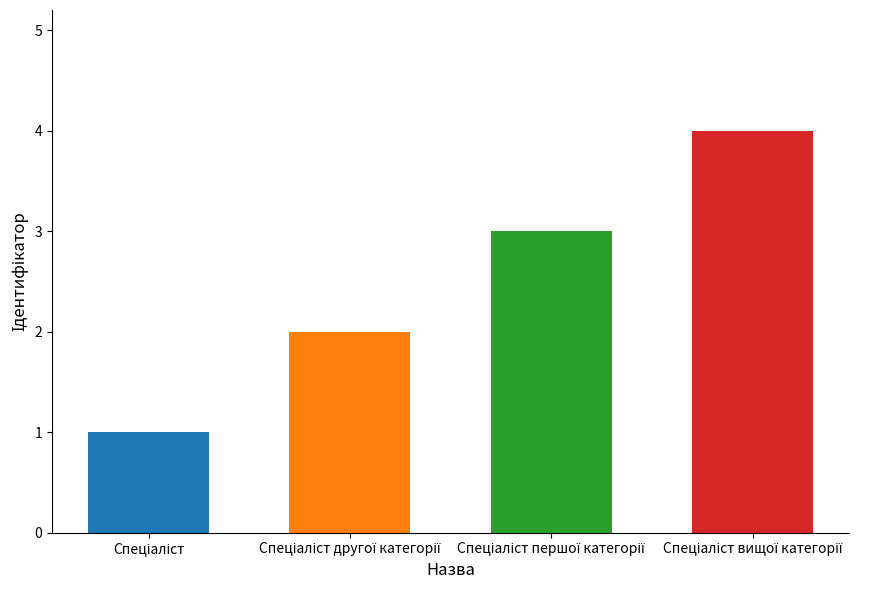

Which category has the highest value across all series?

Спеціаліст вищої категорії